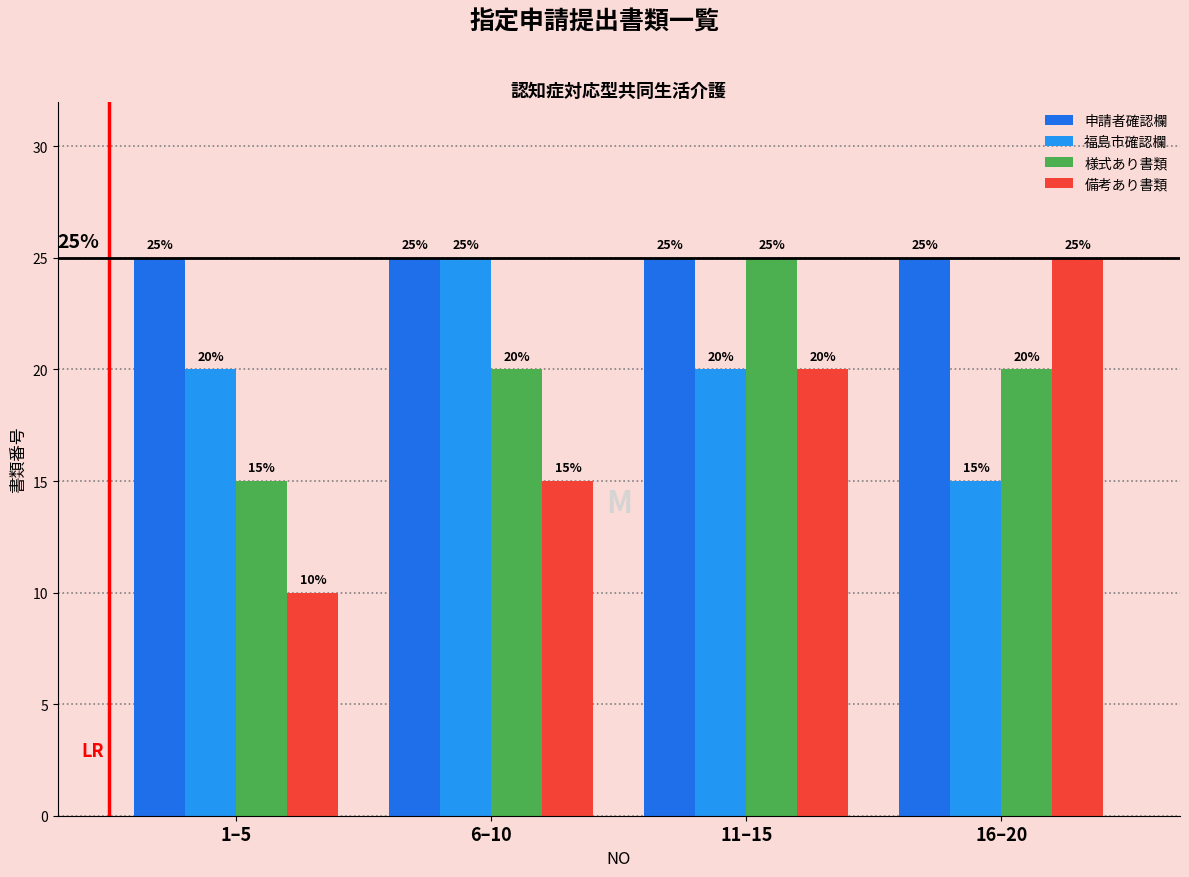

Count the number of data series in this chart.

4